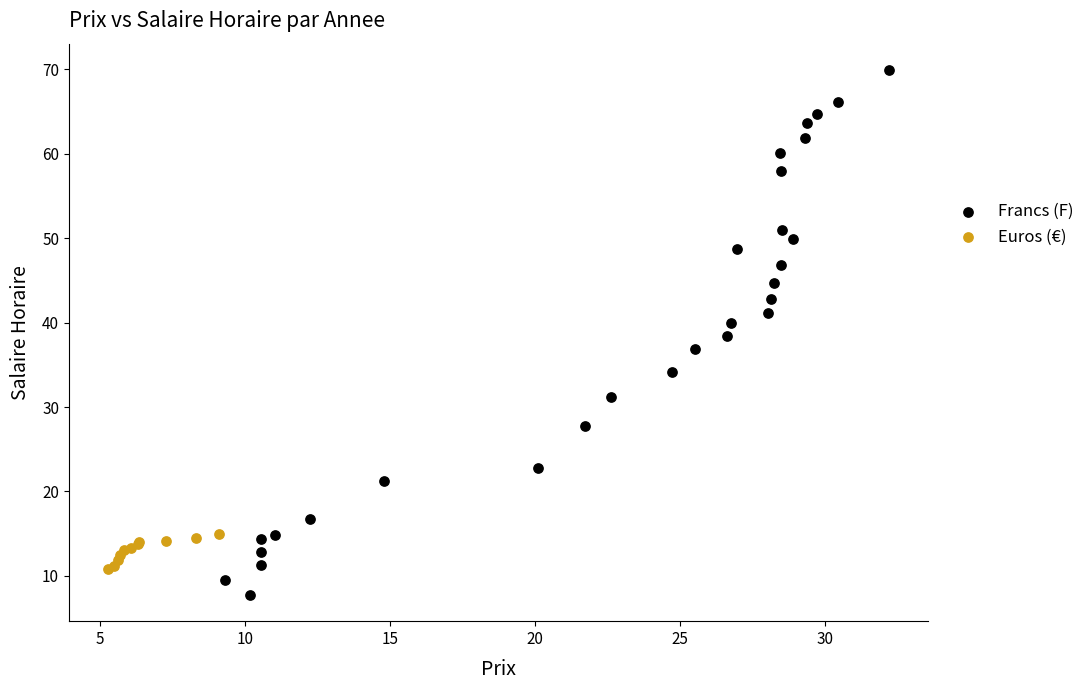

What are all the series names shown in the legend?

Francs (F), Euros (€)